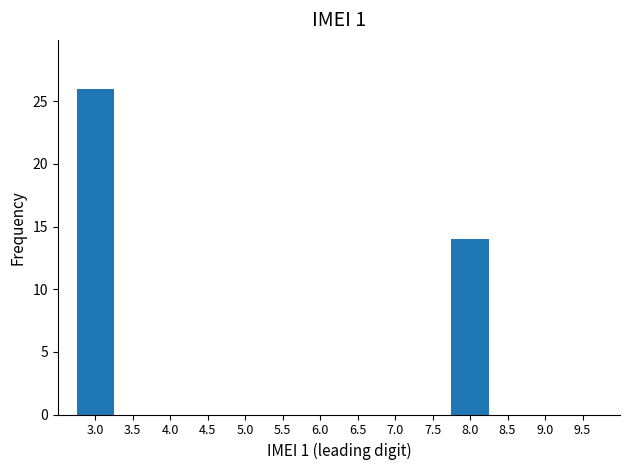

Reading left to right, list all the values displayed in this chart.

26	14